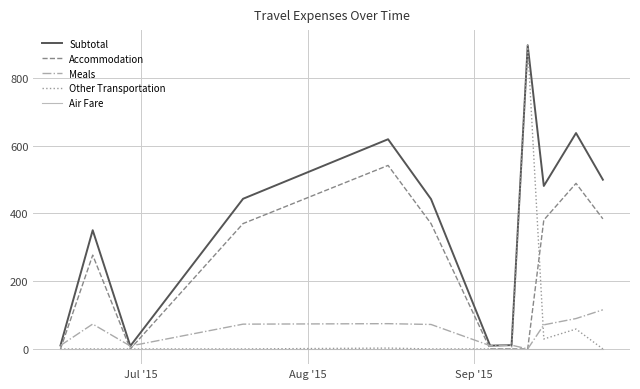

How many lines are shown in the chart?

5